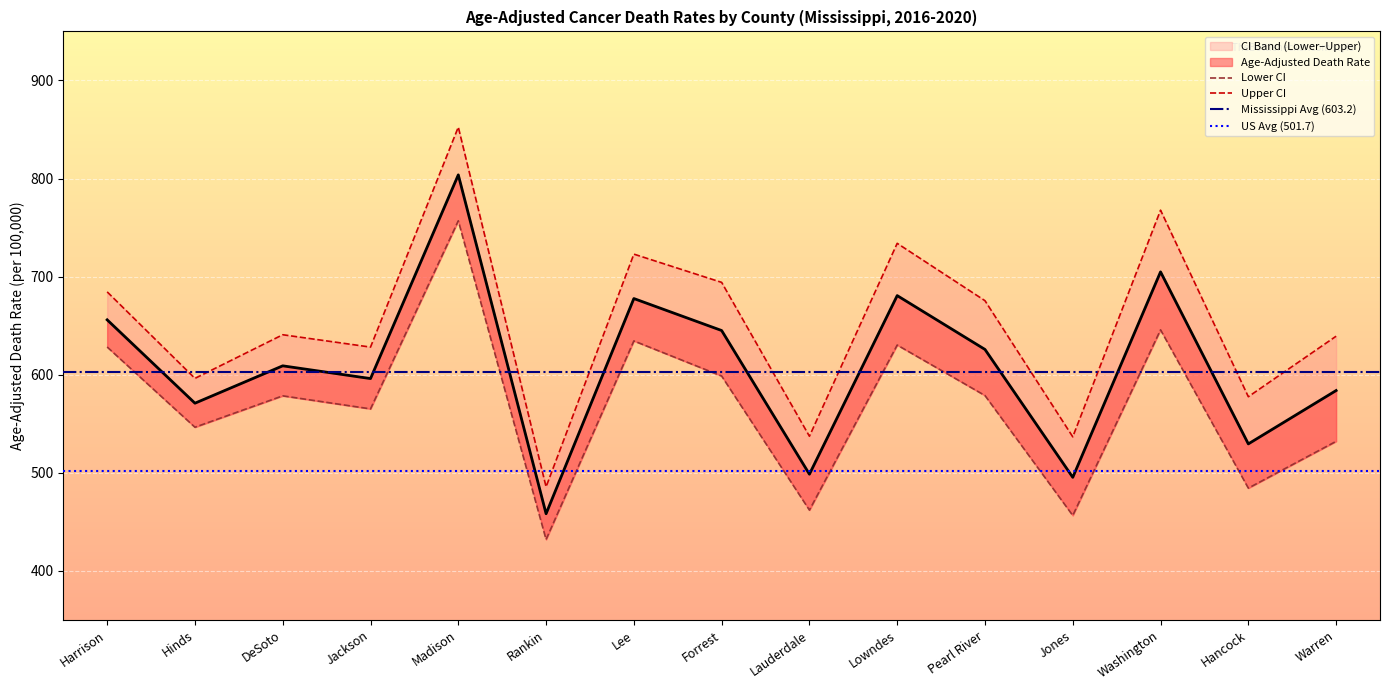

Reading left to right, list all the values displayed in this chart.

Age-Adjusted Death Rate: 655.9	570.9	609.0	596.0	803.7	458.2	677.6	645.0	498.5	680.6	625.7	495.3	704.8	529.4	583.8
Lower CI (Rate): 628.2	546.4	578.4	565.1	756.9	431.9	634.4	598.6	461.9	630.2	578.7	456.4	645.7	484.3	532.0
Upper CI (Rate): 684.4	596.2	640.7	628.1	852.4	485.6	722.9	694.1	537.2	733.9	675.4	536.6	767.7	577.5	639.2